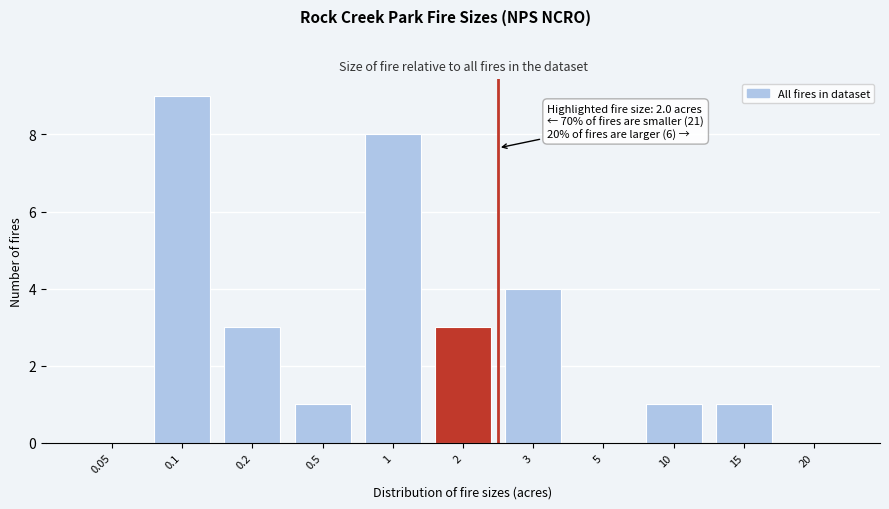

Reading left to right, list all the values displayed in this chart.

0.05=0	0.1=9	0.2=3	0.5=1	1=8	2=3	3=4	5=0	10=1	15=1	20=0